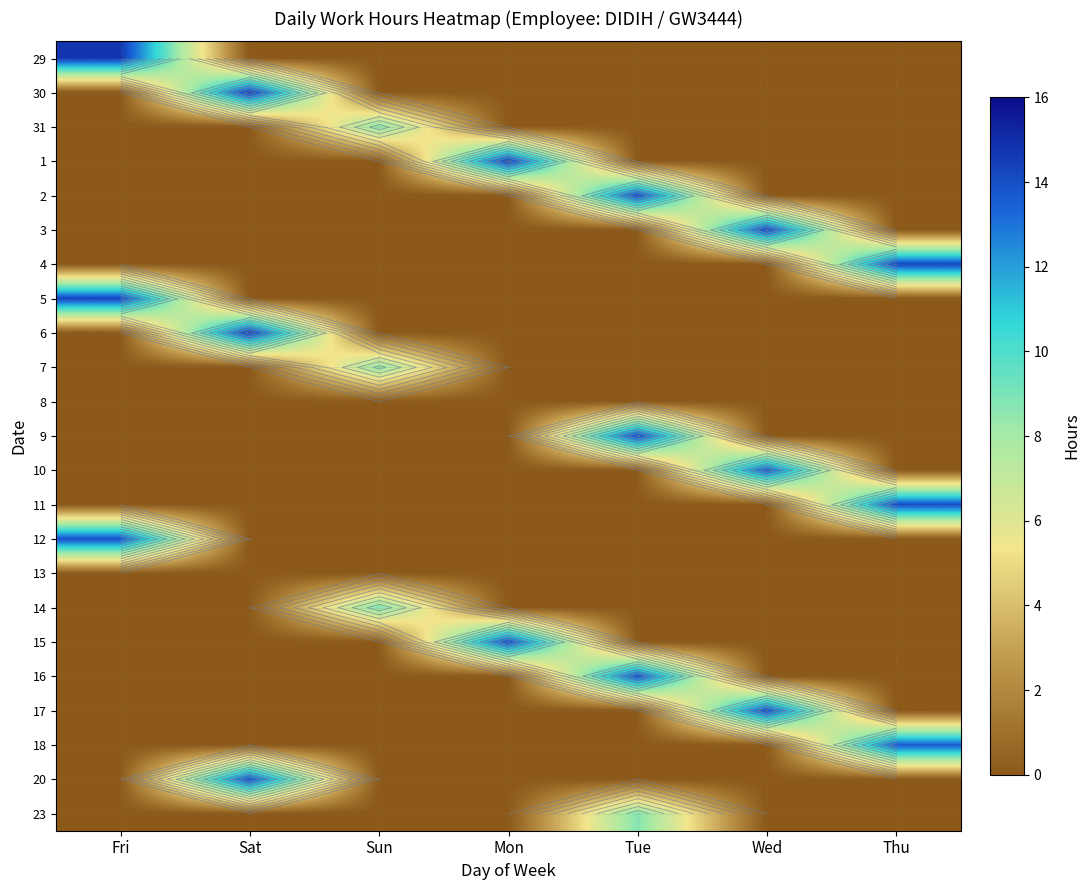

The 1 series shows 0.0 at Sat. True or false?

True